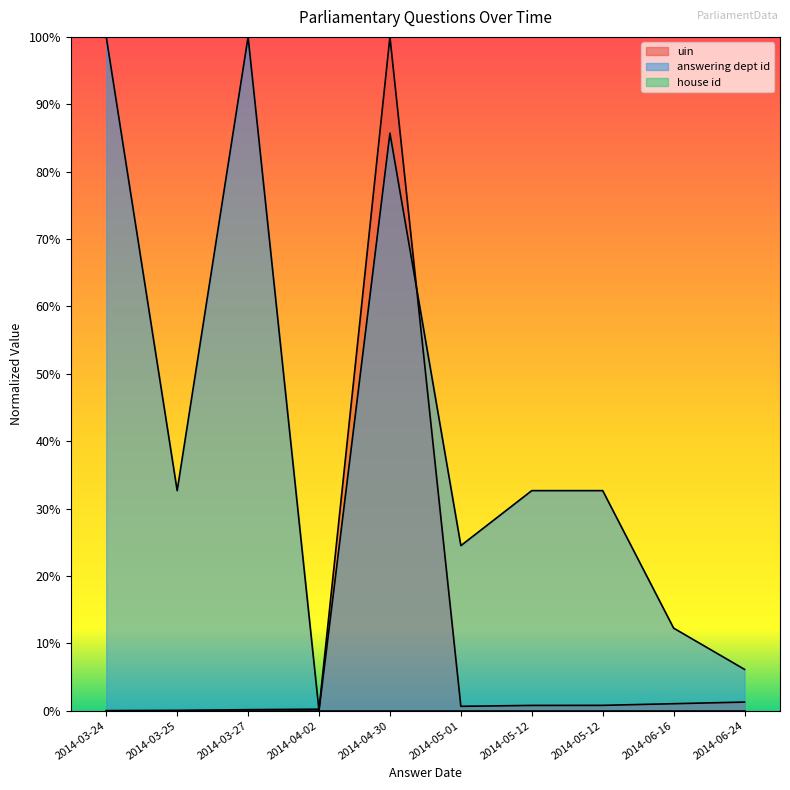

True or false: answering dept id and uin cross at least once.

True